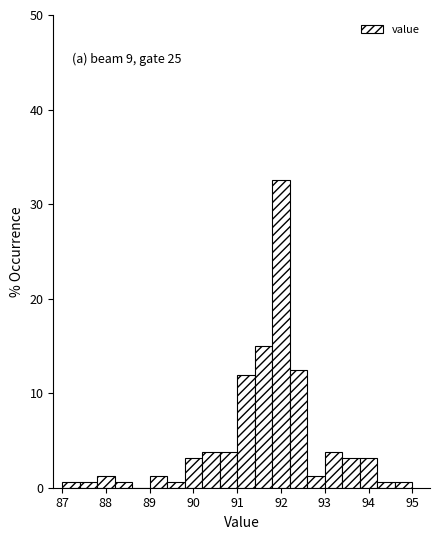

Over which range of the x-axis is the bar tallest?

91.8 to 92.2